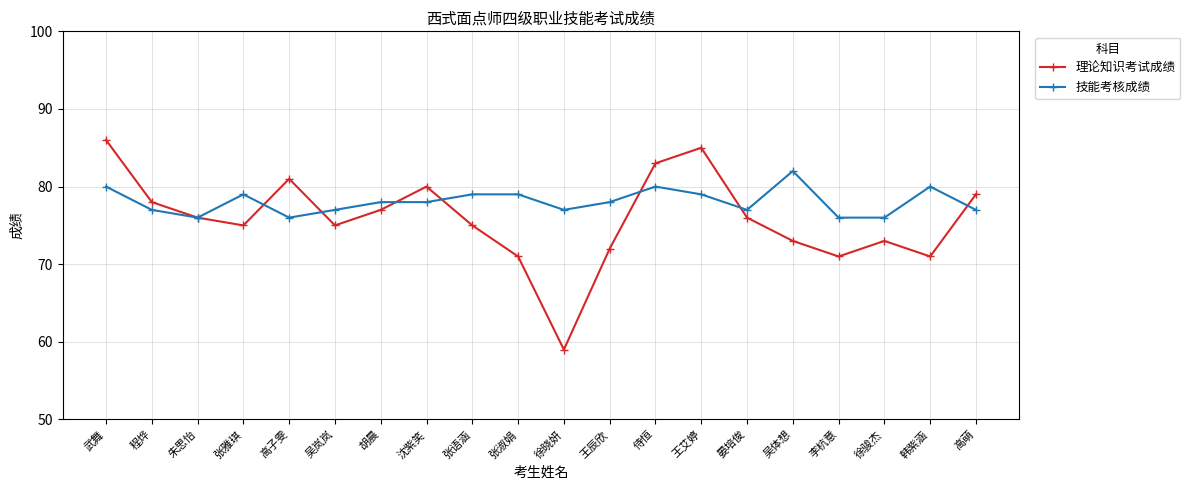

What is the minimum value shown in the chart?

59